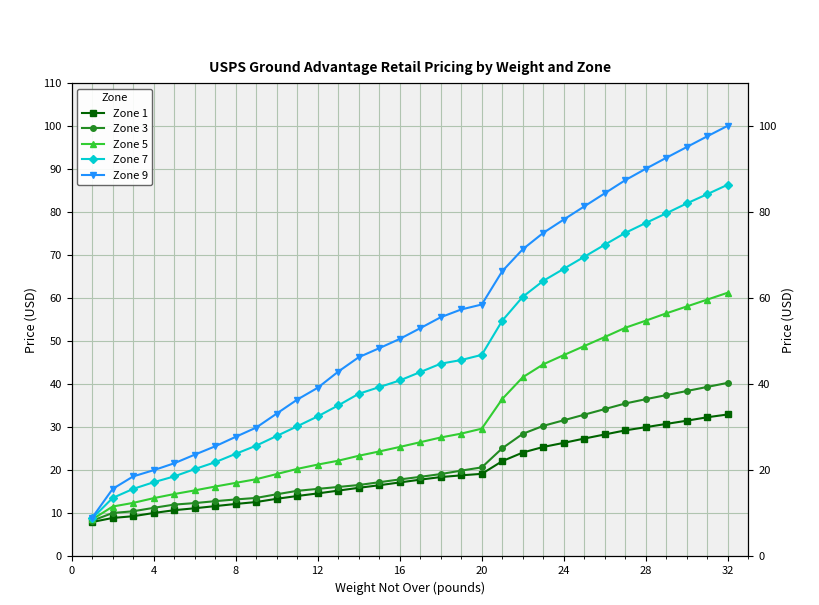

What is the minimum value shown in the chart?

8.0